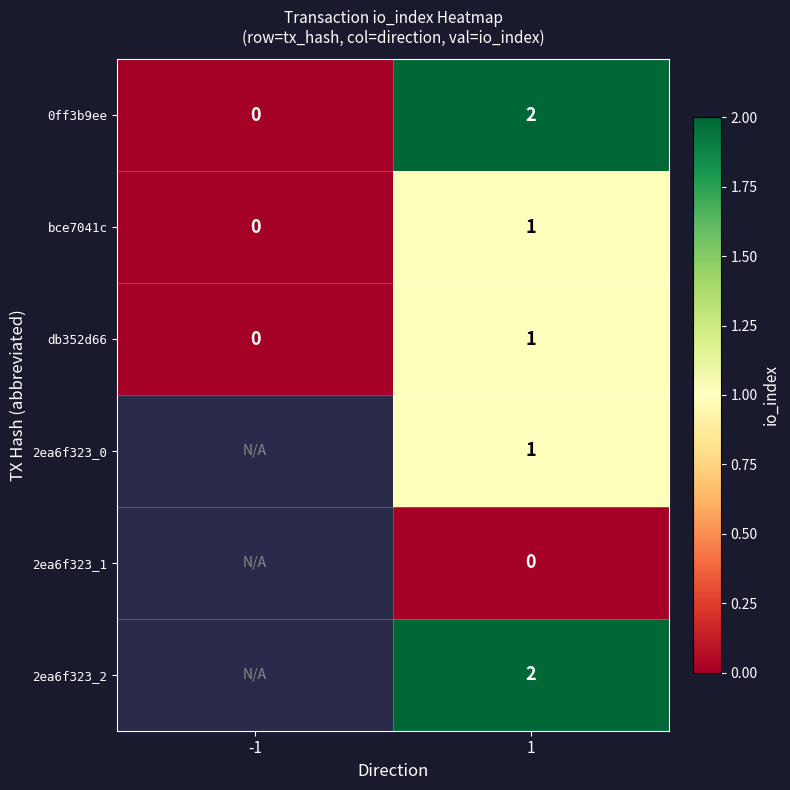

Where is db352d66 nearest to the value 0?

-1